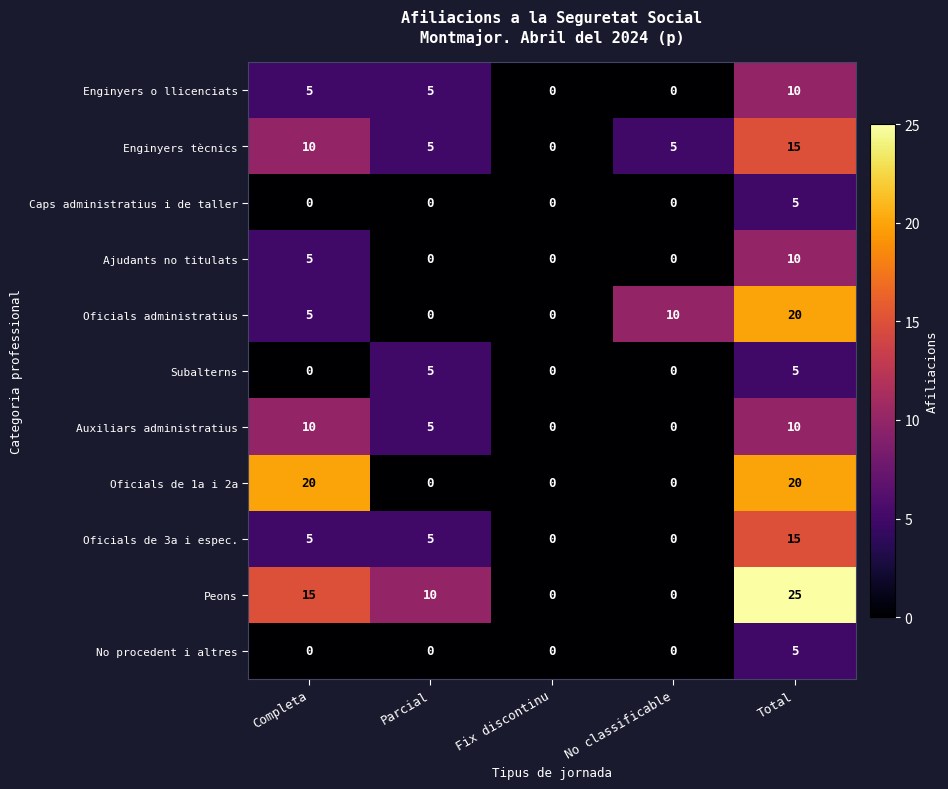

At which category is the sum across all series the highest?

Total